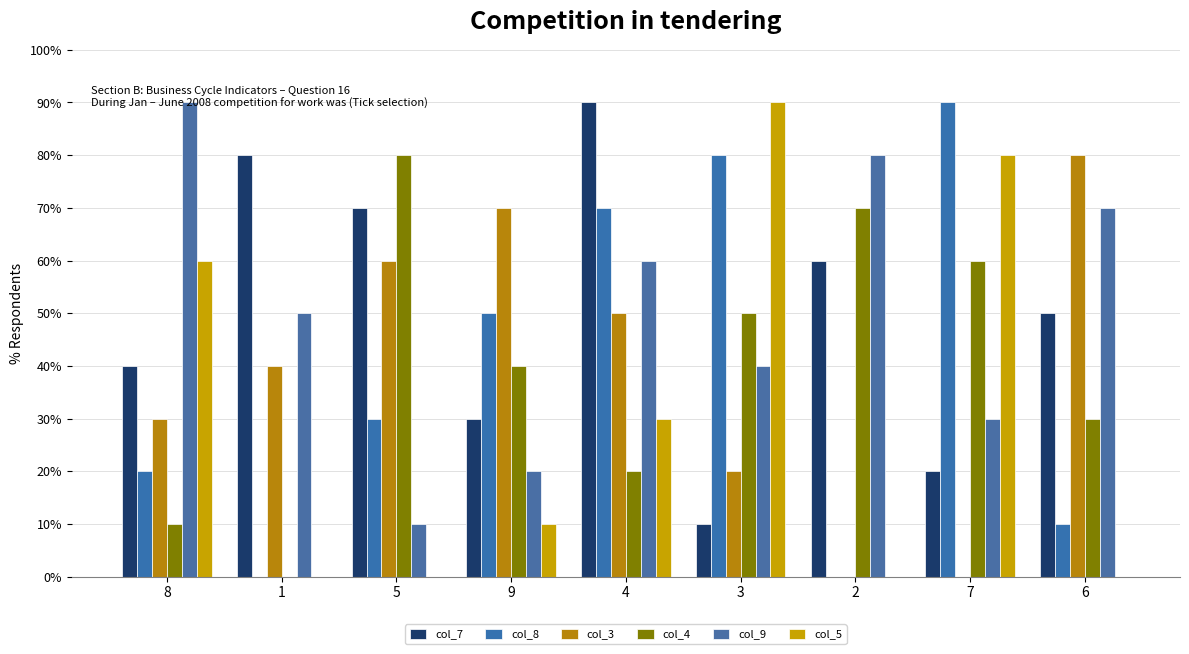

Are the bars grouped side by side (vs. stacked)?

Yes